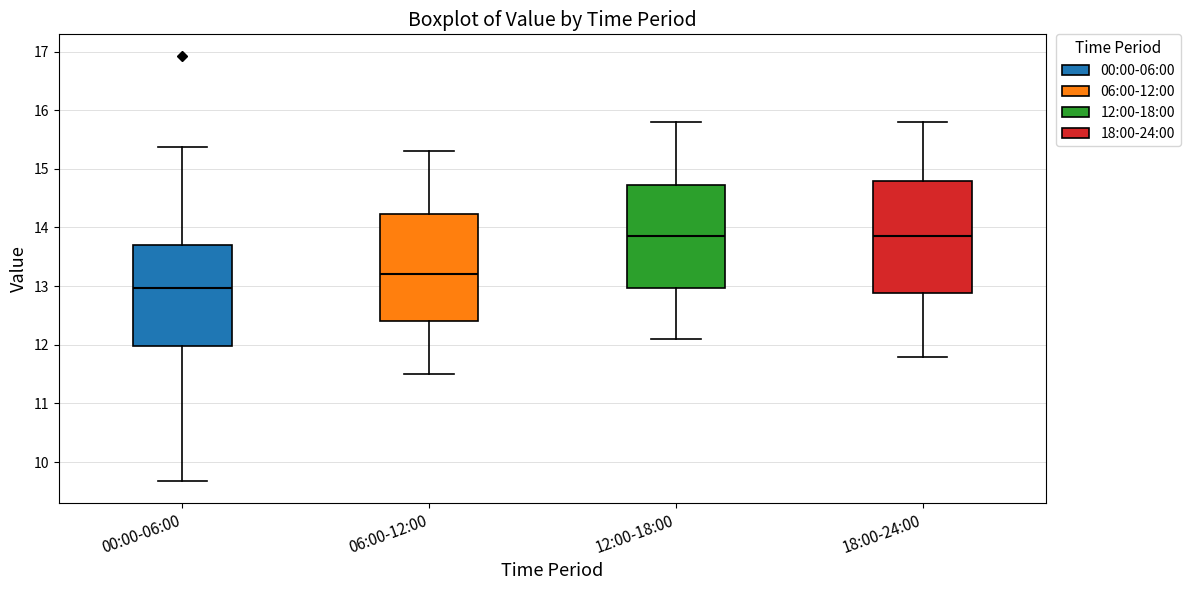

Comparing the boxes themselves (not the whiskers), which one is the tallest?

18:00-24:00